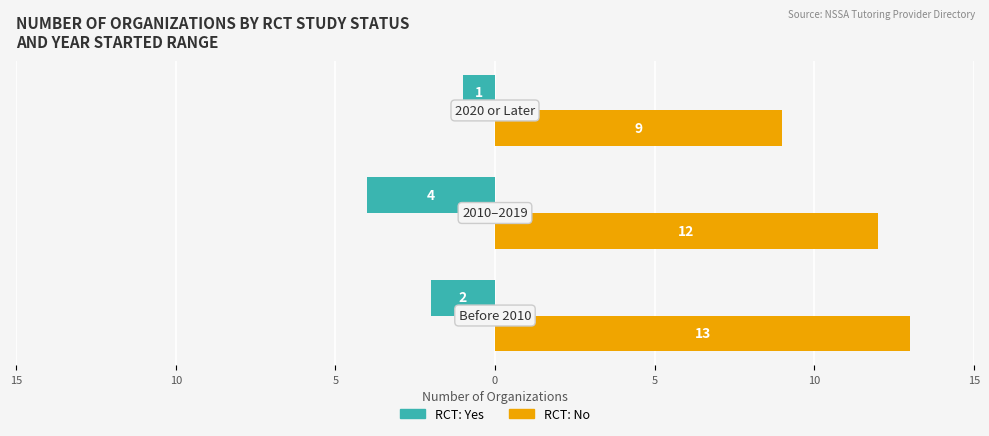

List the series in order of their overall mean, lowest first.

RCT: Yes, RCT: No